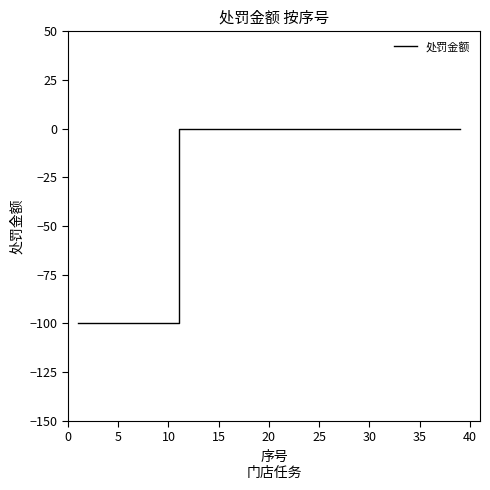

How many series are shown in this chart?

1